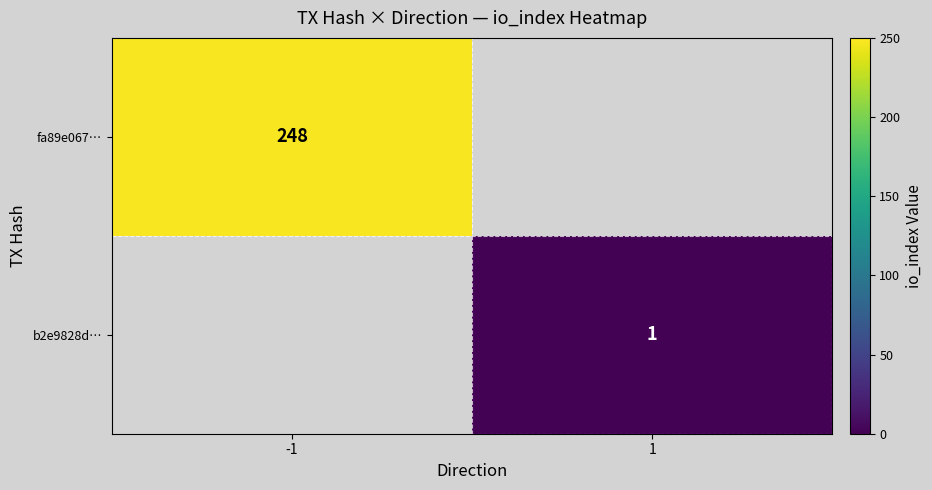

The value of fa89e067… at -1 is 248. True or false?

True